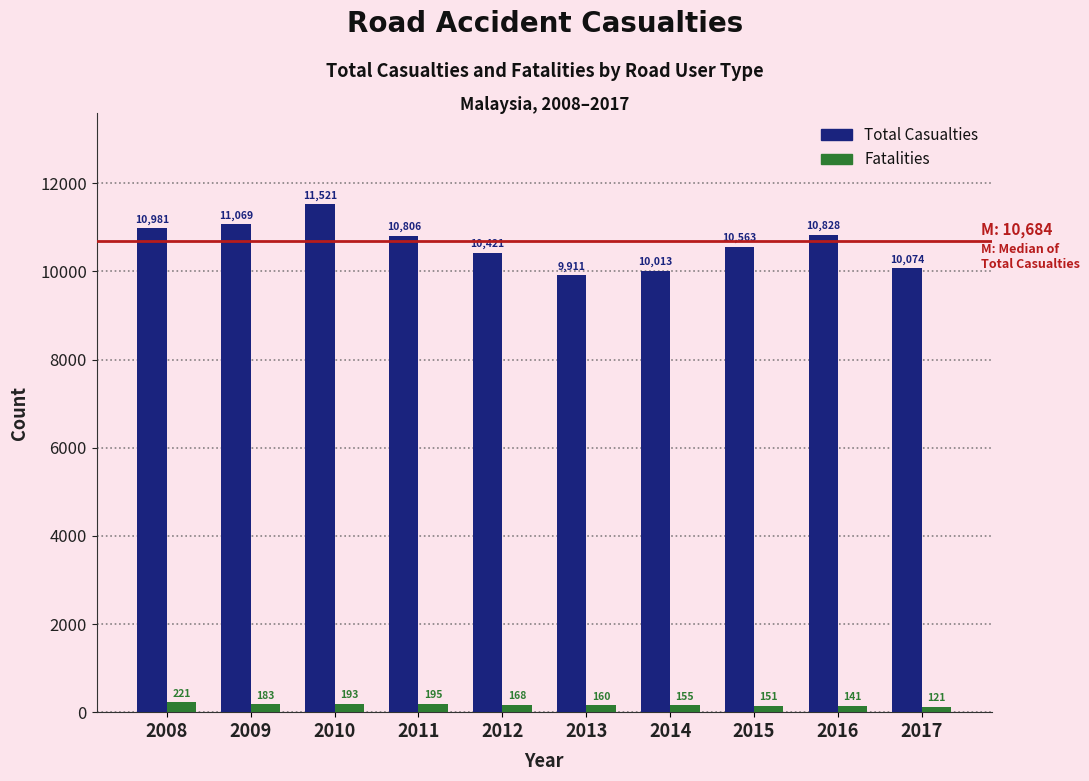

Reading left to right, extract all data points from this chart.

Total Casualties: 2008=10981	2009=11069	2010=11521	2011=10806	2012=10421	2013=9911	2014=10013	2015=10563	2016=10828	2017=10074
Fatalities: 2008=221	2009=183	2010=193	2011=195	2012=168	2013=160	2014=155	2015=151	2016=141	2017=121